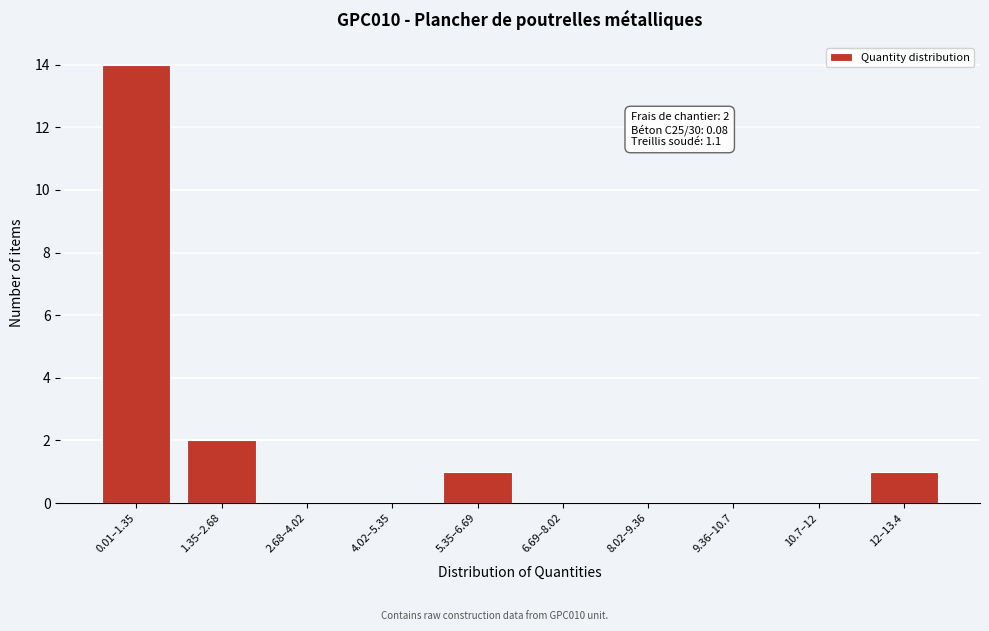

Reading left to right, transcribe all the data shown in this chart.

0.01–1.35=14	1.35–2.68=2	2.68–4.02=0	4.02–5.35=0	5.35–6.69=1	6.69–8.02=0	8.02–9.36=0	9.36–10.7=0	10.7–12=0	12–13.4=1